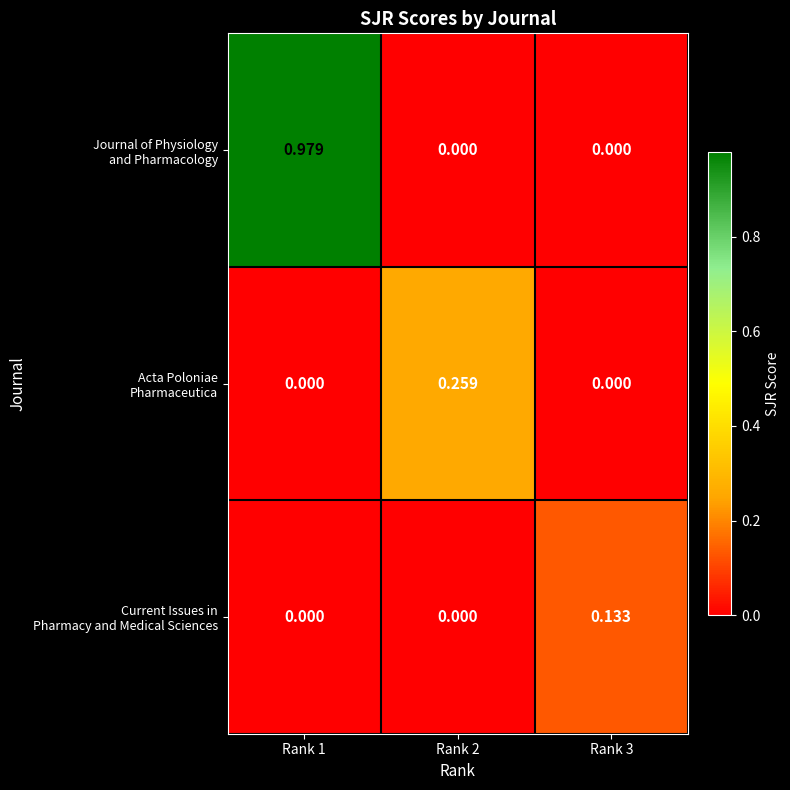

Which has a higher value, Rank 2 or Rank 3?

Rank 2